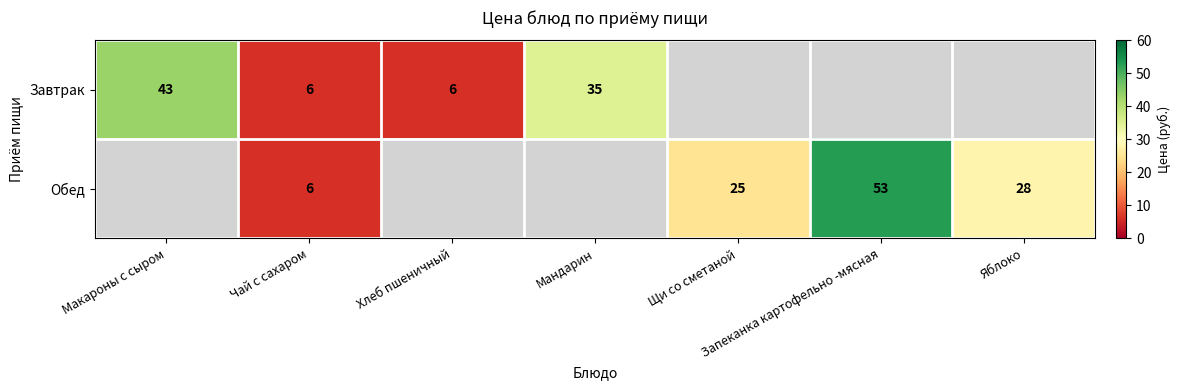

Is the value of Обед at Щи со сметаной greater than the value of Завтрак at Хлеб пшеничный?

Yes